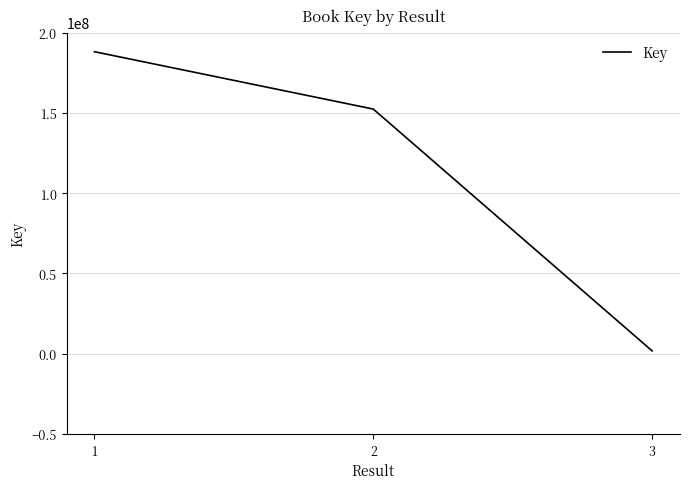

List the labels in order of value, largest first.

1, 2, 3